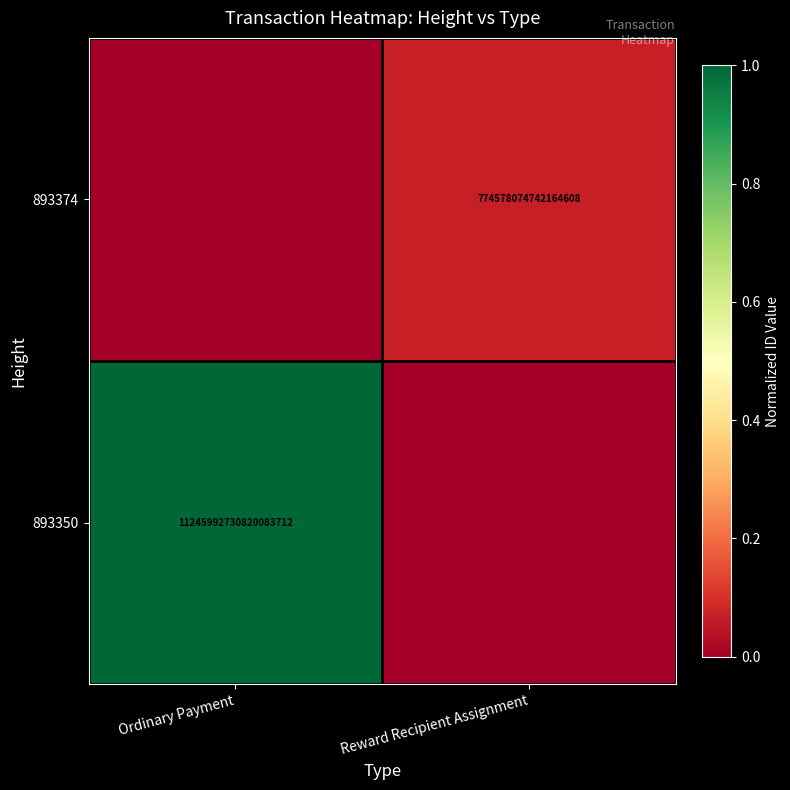

True or false: 893374 has a value of 774578074742164608 at Reward Recipient Assignment.

True